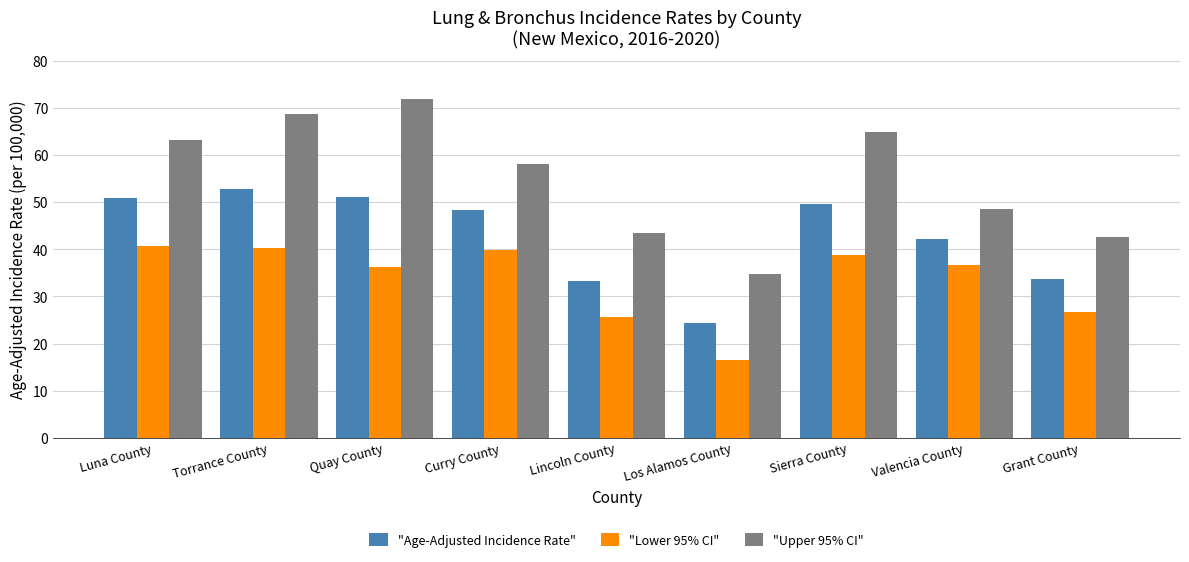

What value does the "Age-Adjusted Incidence Rate" series have at Curry County?

48.3